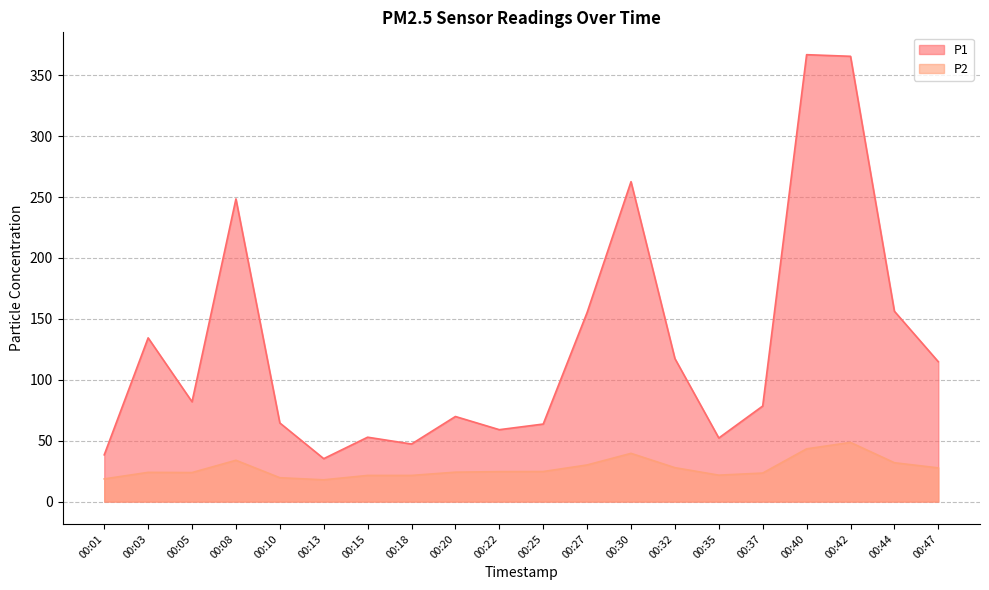

How many series are shown in this chart?

2